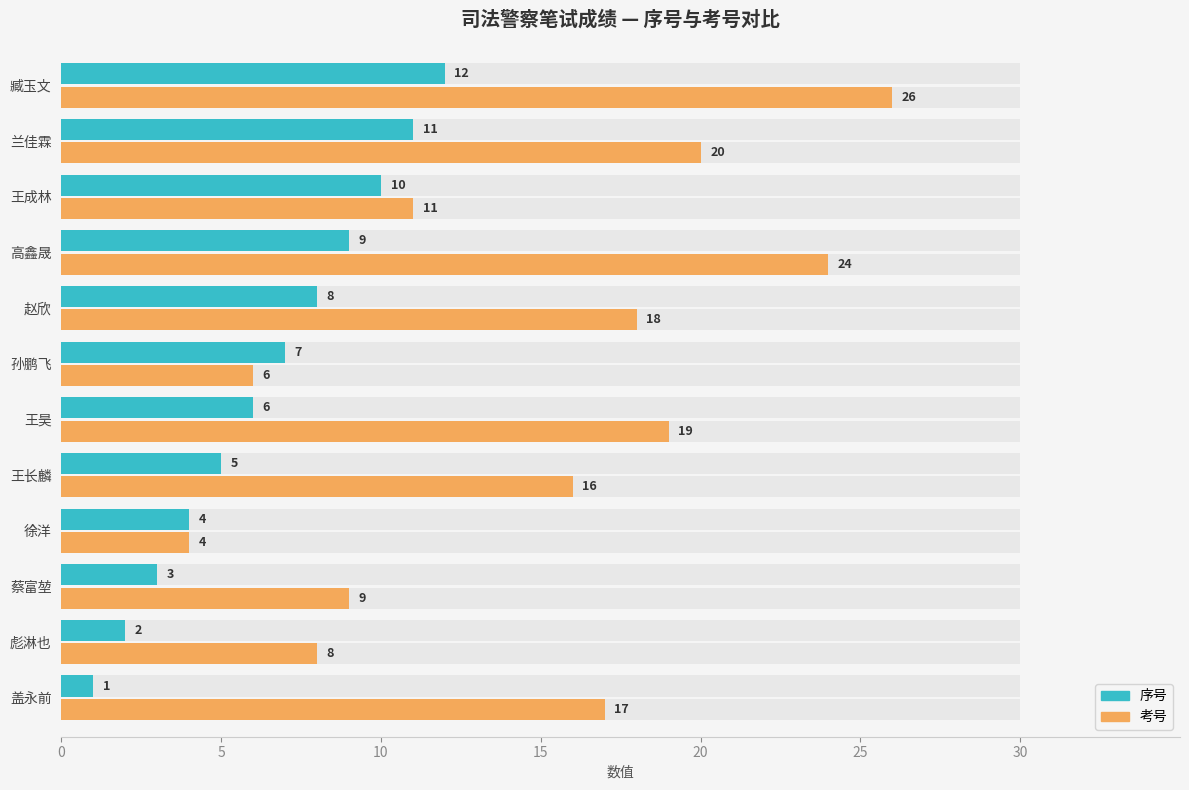

What is the label of the 2nd bar from the right?

兰佳霖